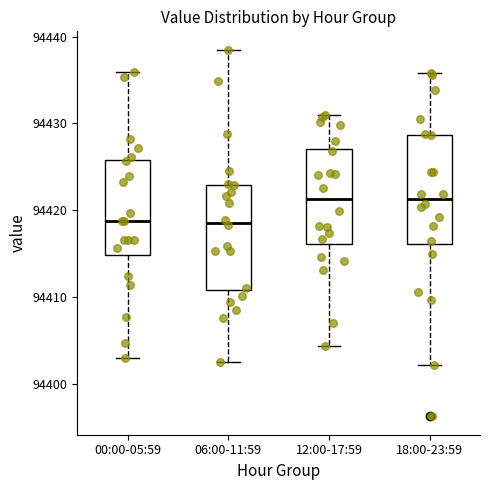

Reading left to right, transcribe this box plot: for each box, give where its median line is, the range the box spans, and where its two whiskers end, as read against the y-axis. The values are not printed on the chart, so give them approximately, as read against the axis.

00:00-05:59: median 94419, box 94415 to 94426, whiskers 94403 to 94436
06:00-11:59: median 94419, box 94411 to 94423, whiskers 94402 to 94438
12:00-17:59: median 94421, box 94416 to 94427, whiskers 94404 to 94431
18:00-23:59: median 94421, box 94416 to 94429, whiskers 94402 to 94436